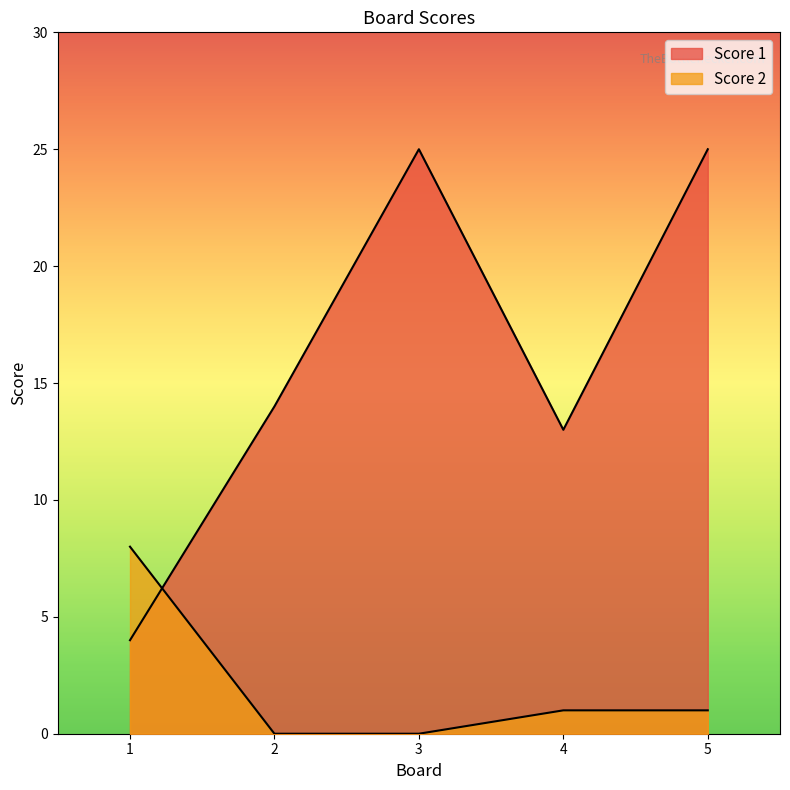

How many interior local valleys does the Score 1 series have?

1